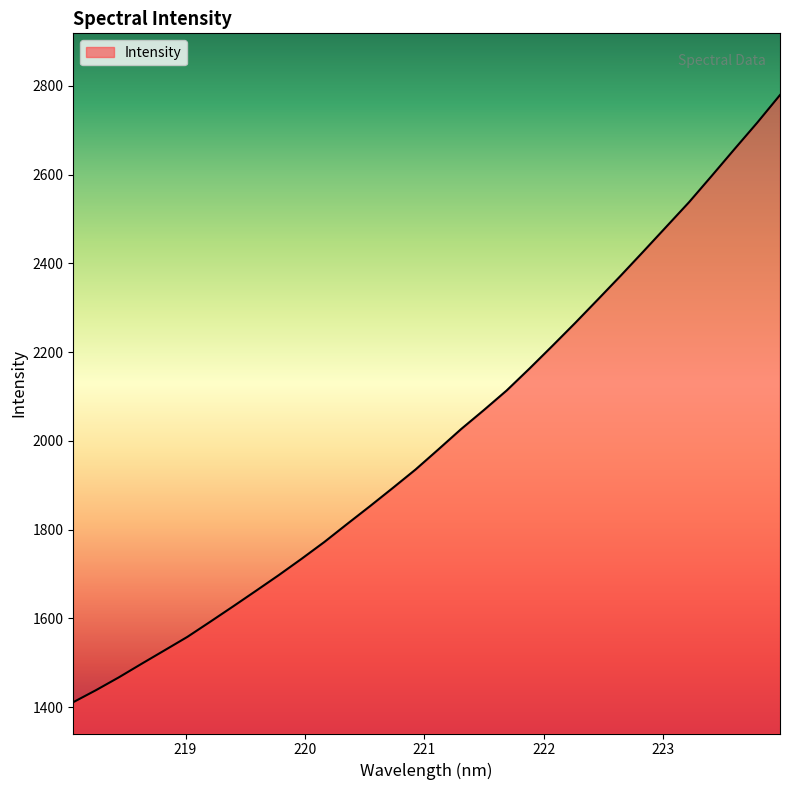

What is the greatest value displayed?

2779.4